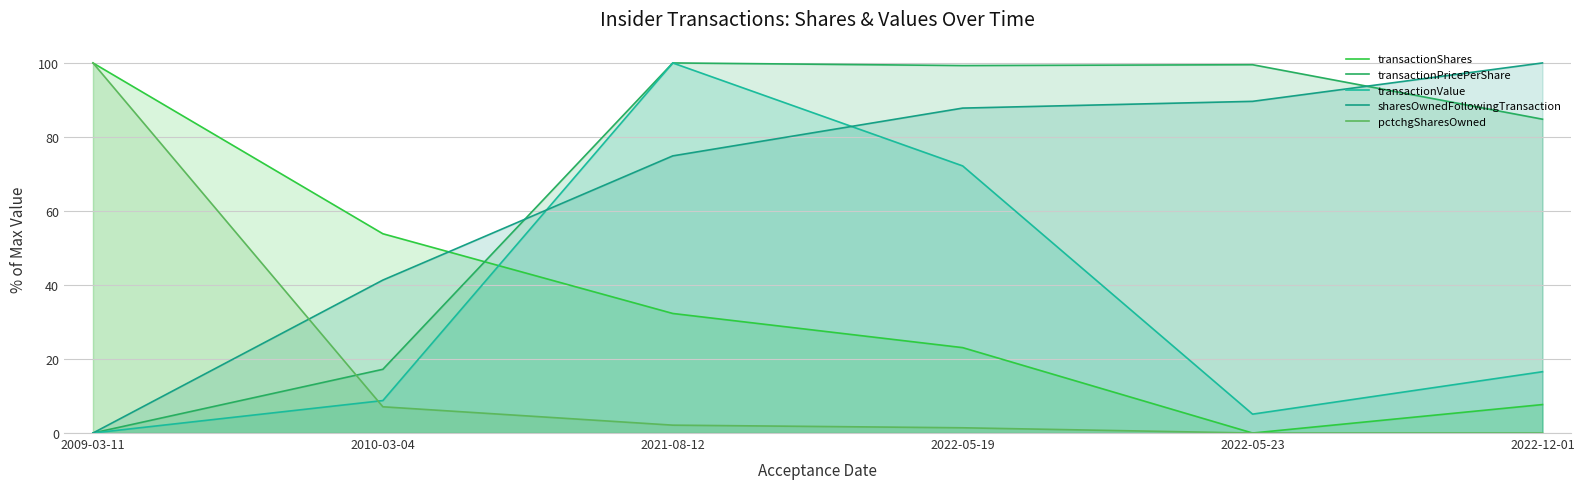

What is the difference between the pctchgSharesOwned values at 2010-03-04 and 2022-05-19?

5.7